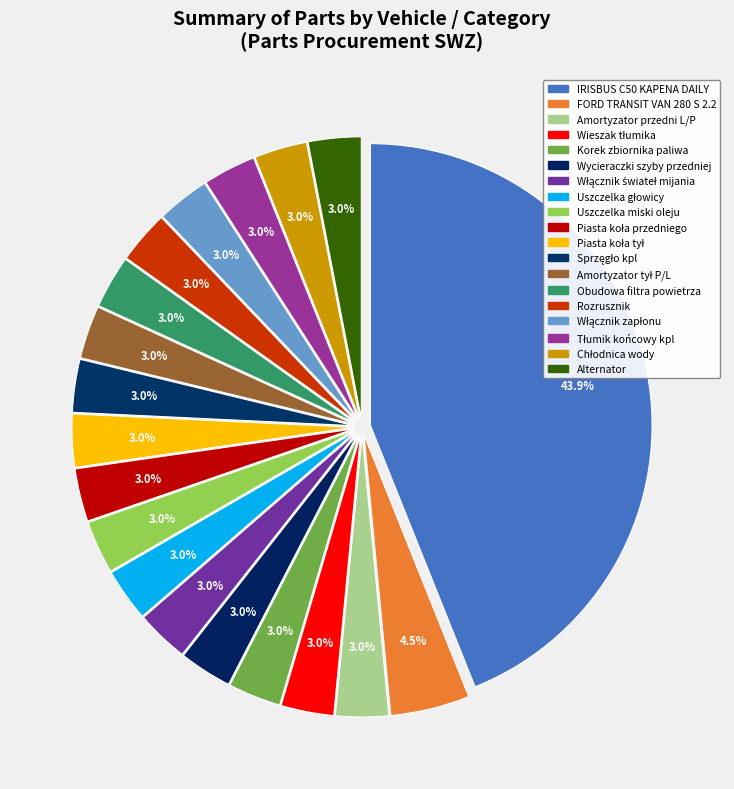

The Alternator slice represents 14% of the pie. True or false?

False